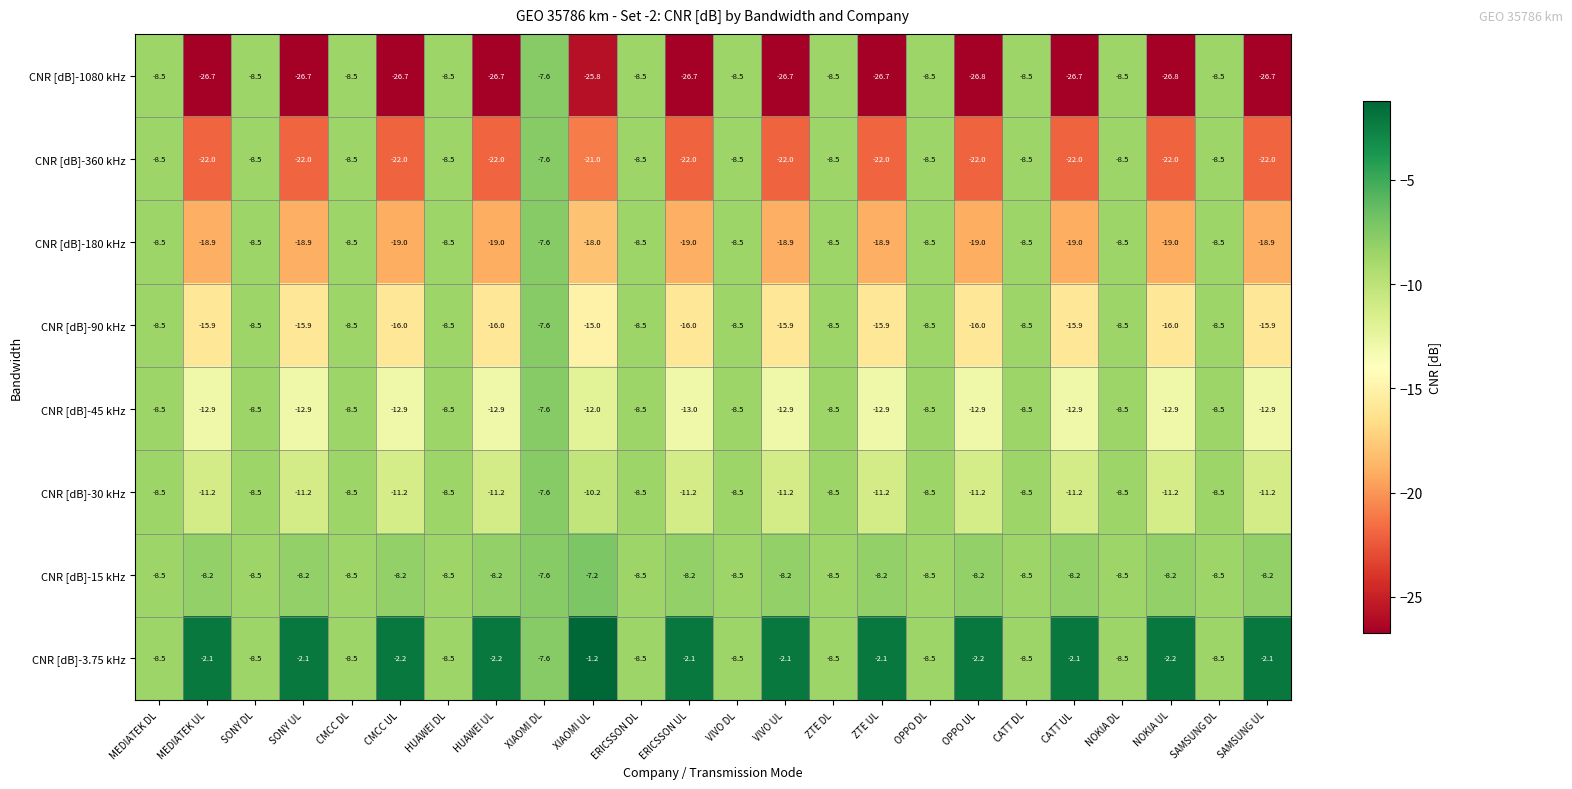

True or false: CNR [dB]-360 kHz has a value of -8.5 at NOKIA DL.

True